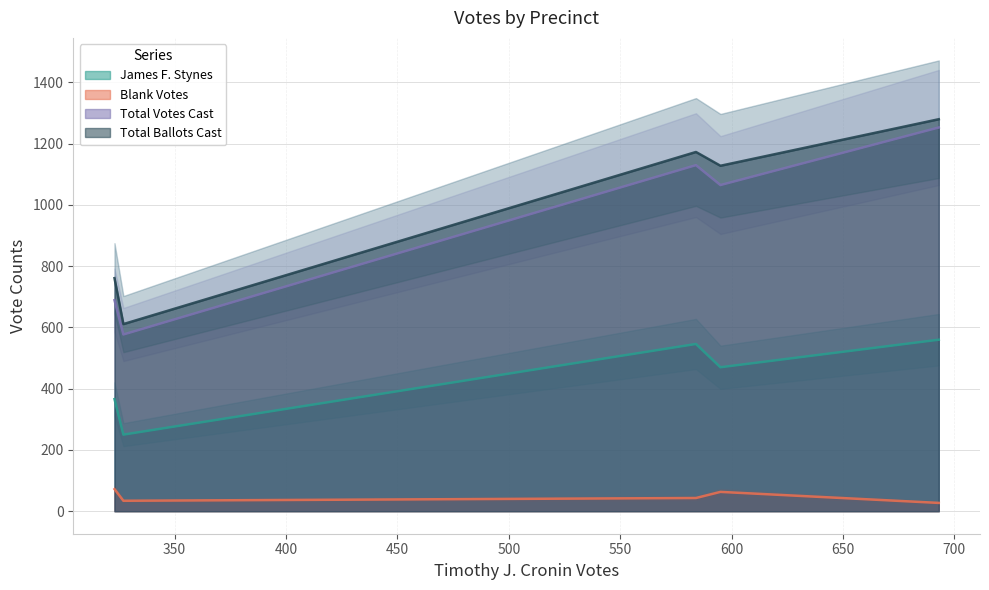

Is the value of Total Votes Cast at 5 greater than the value of Total Ballots Cast at 5?

No